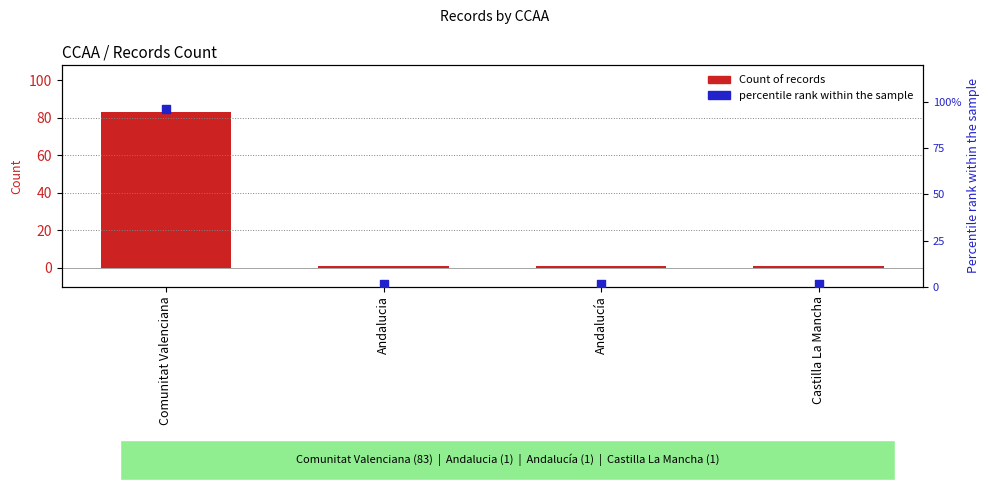

What are all the series names shown in the legend?

Count of Records, Percentile rank